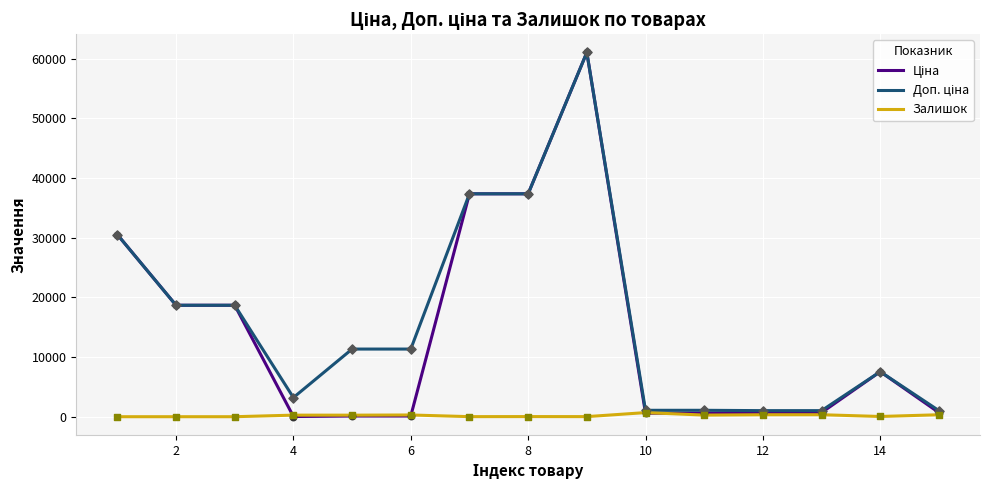

What is the maximum value shown in the chart?

61024.7